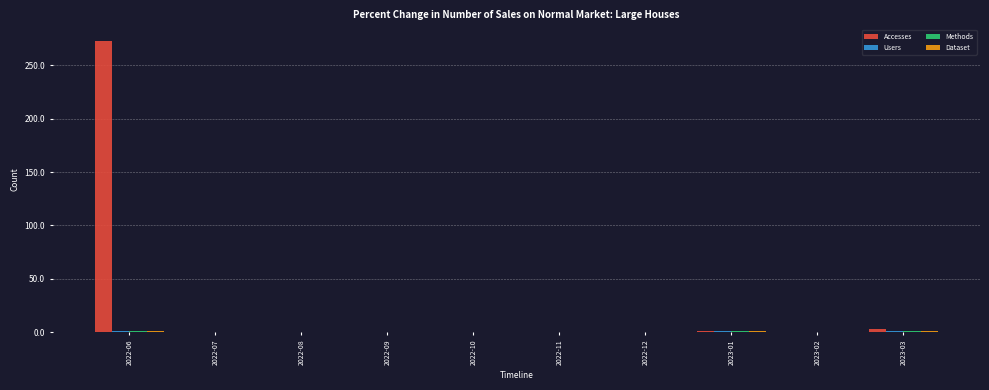

Which series has the largest range (max minus min)?

Accesses